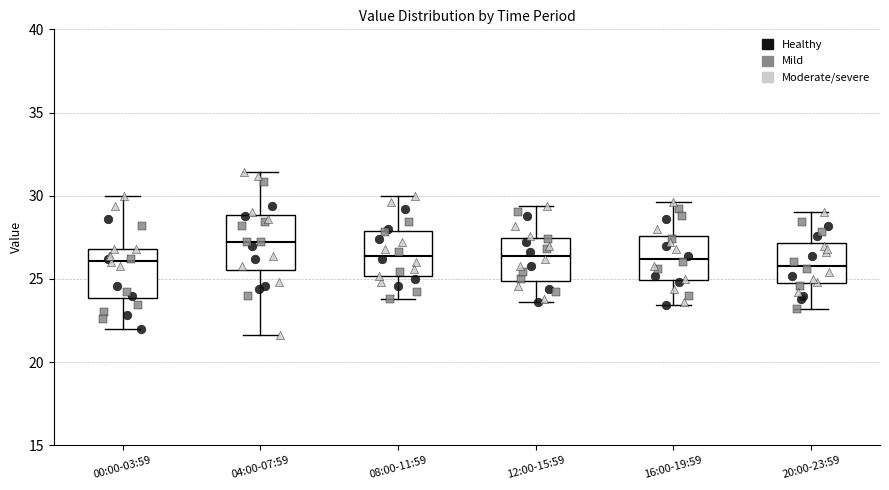

Which box's median line is the highest?

04:00-07:59